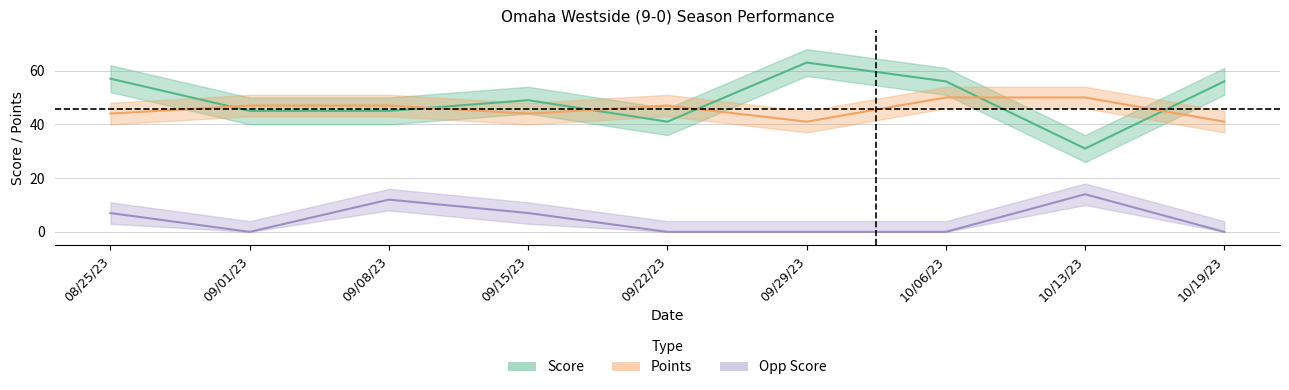

What is the maximum value shown in the chart?

63